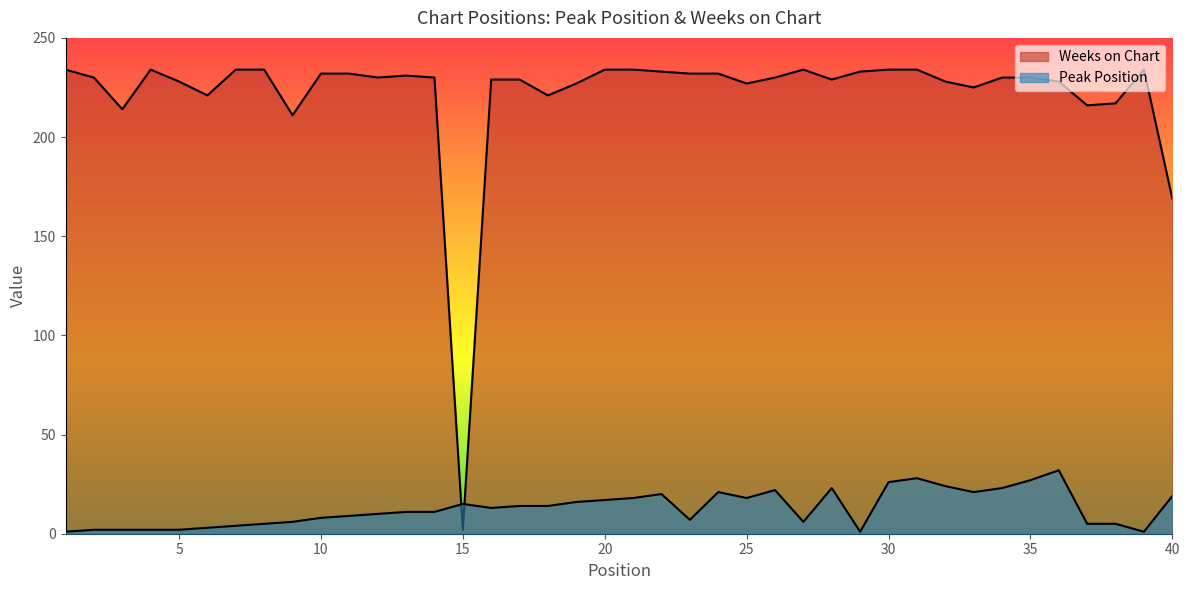

What is the difference between the maximum and minimum values in the Peak Position series?

31